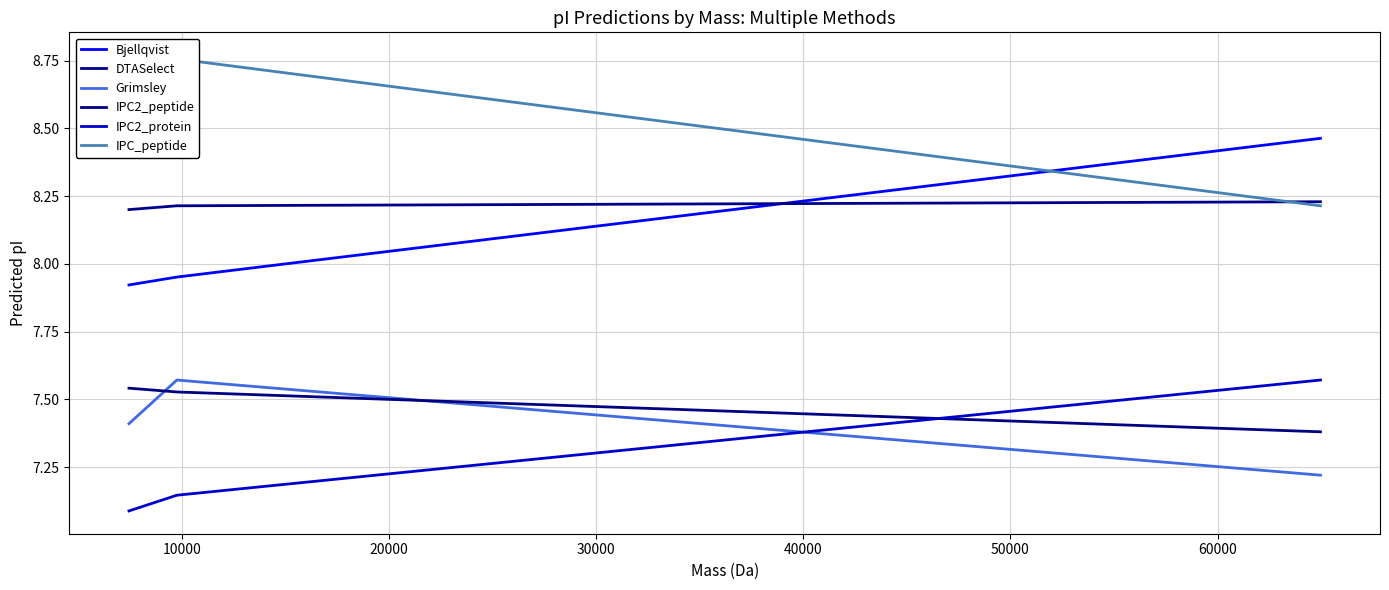

Between 20000 and 10000, which is larger?

20000